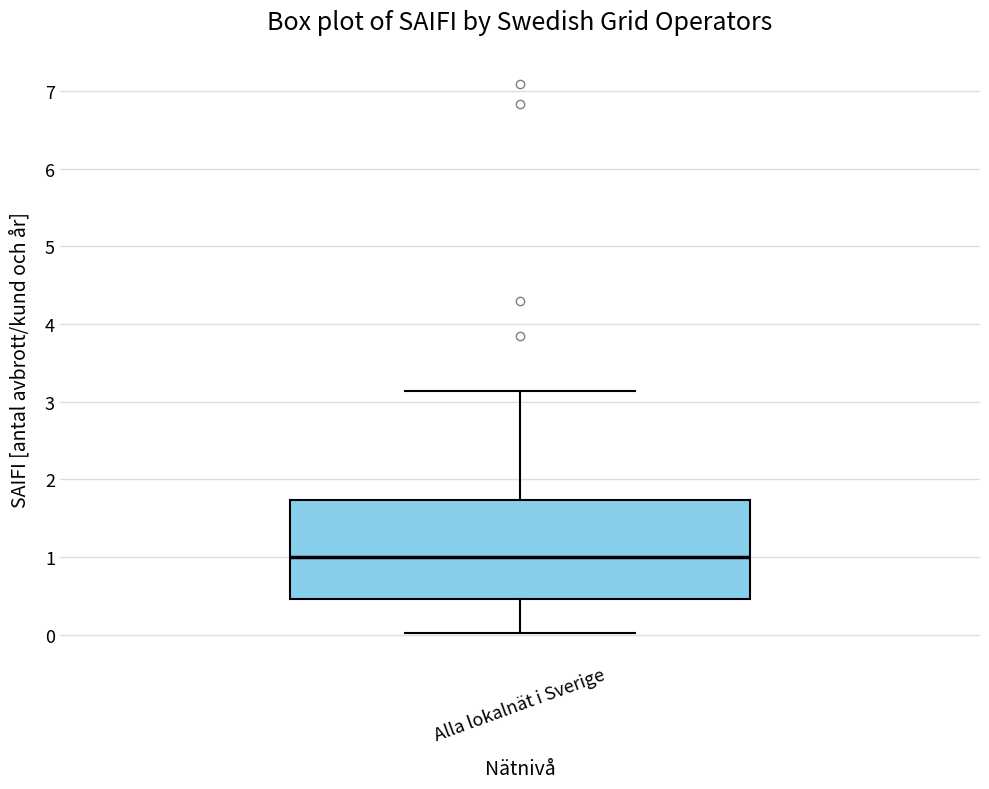

Where does the median line of the box for Alla lokalnät i Sverige sit on the y-axis? The values are not printed on the chart, so give them approximately, as read against the axis.

1.0